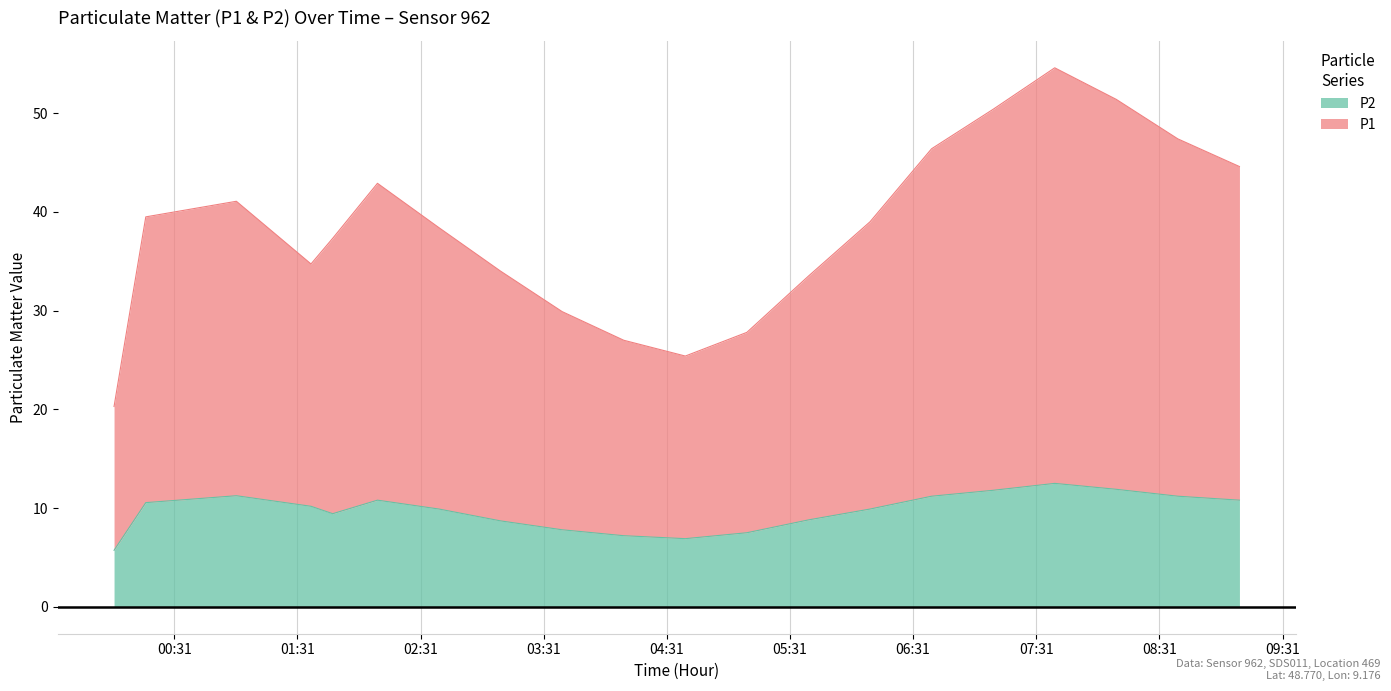

How many lines are shown in the chart?

2